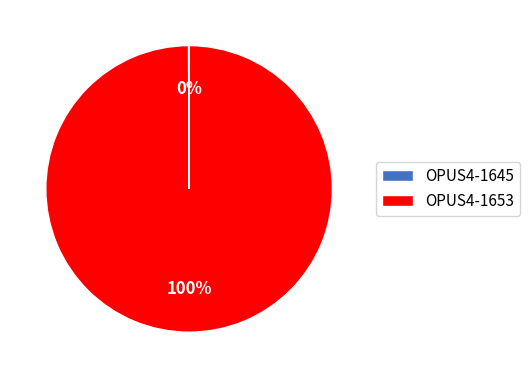

The OPUS4-1653 slice represents 100% of the pie. True or false?

True